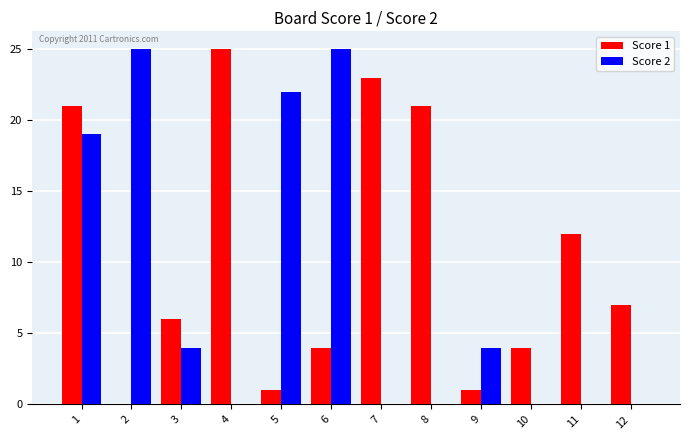

The Score 1 series shows 2 at 12. True or false?

False